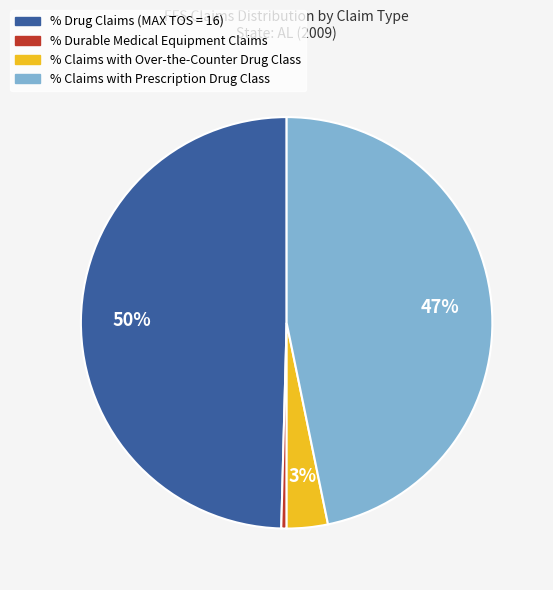

To the nearest percent, what is the combined percentage of % Claims with Over-the-Counter Drug Class and % Claims with Prescription Drug Class?

50%